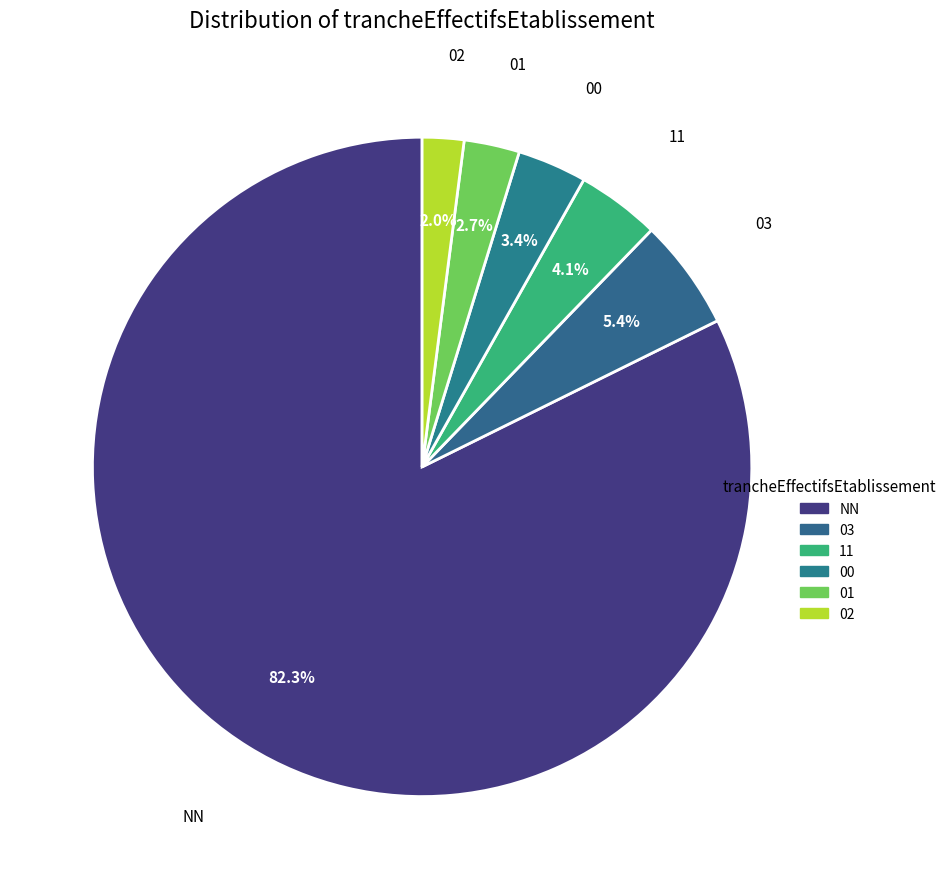

What is the largest slice in the pie chart?

NN